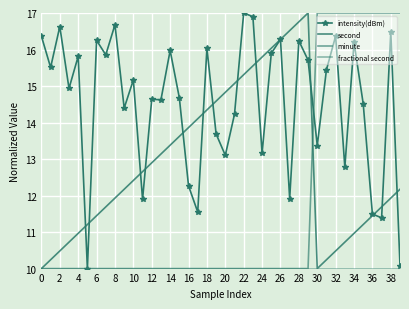

What is the label of the 5th point from the right?

35